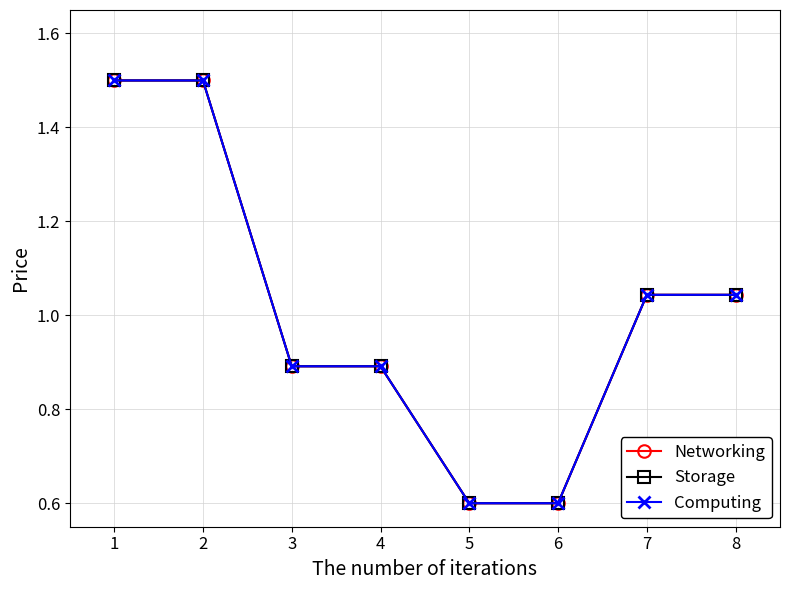

What is the value of the Computing point at the 6th from the left?

0.6